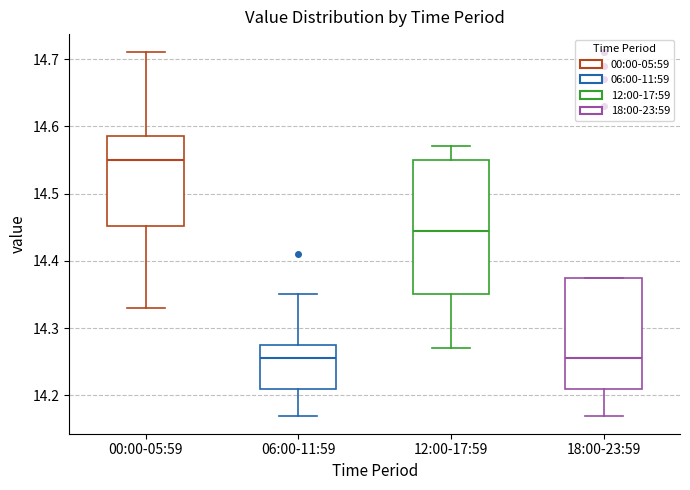

Reading left to right, read every box against the y-axis: the position of its median line, the range the box covers, and the ends of its whiskers. The values are not printed on the chart, so give them approximately, as read against the axis.

00:00-05:59: median 14.55, box 14.45 to 14.59, whiskers 14.33 to 14.71
06:00-11:59: median 14.26, box 14.21 to 14.28, whiskers 14.17 to 14.35
12:00-17:59: median 14.45, box 14.35 to 14.55, whiskers 14.27 to 14.57
18:00-23:59: median 14.26, box 14.21 to 14.38, whiskers 14.17 to 14.38